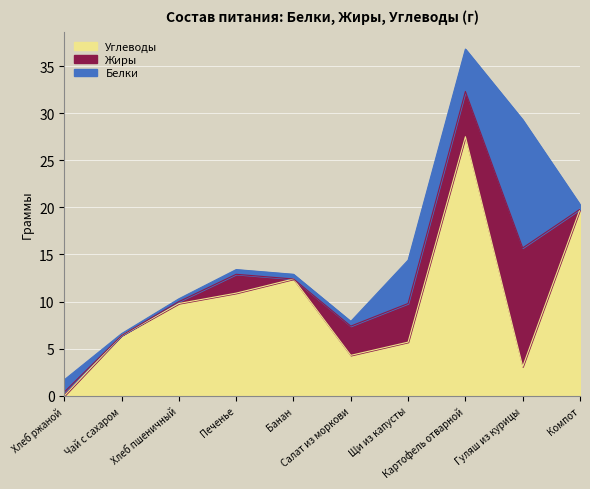

Is the value of Белки at Картофель отварной greater than the value of Жиры at Картофель отварной?

No